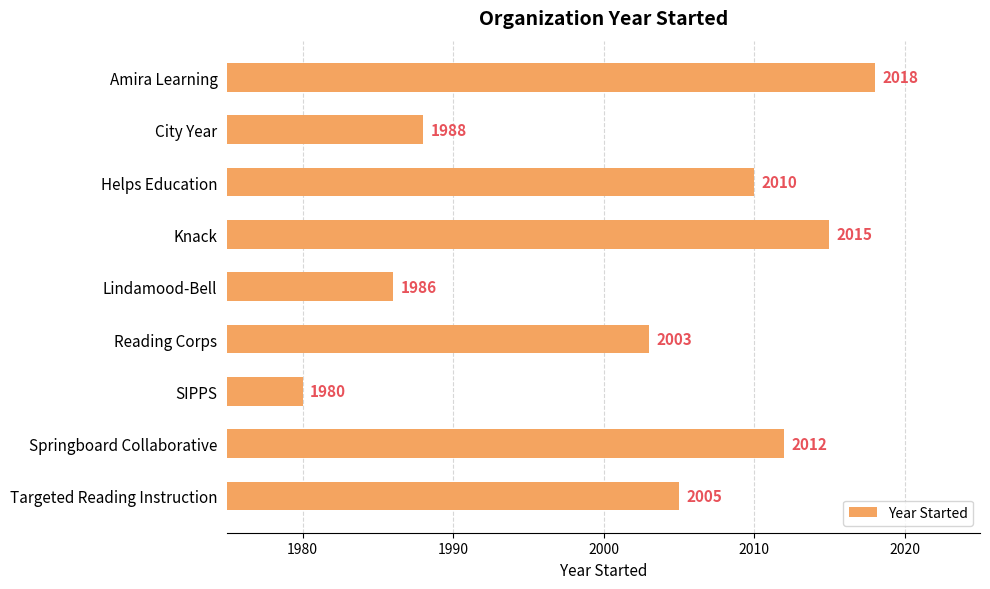

True or false: the data shows 3153 at Reading Corps.

False